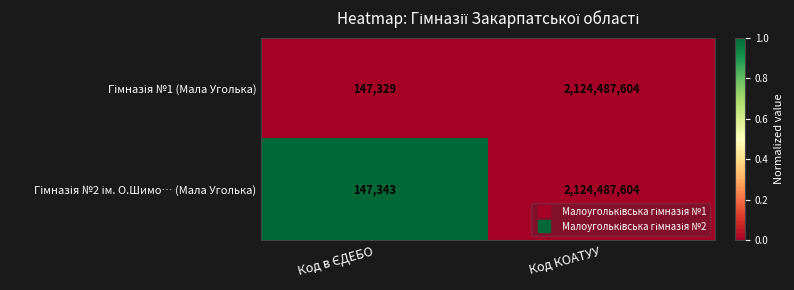

At which category is the sum across all series the highest?

Код КОАТУУ